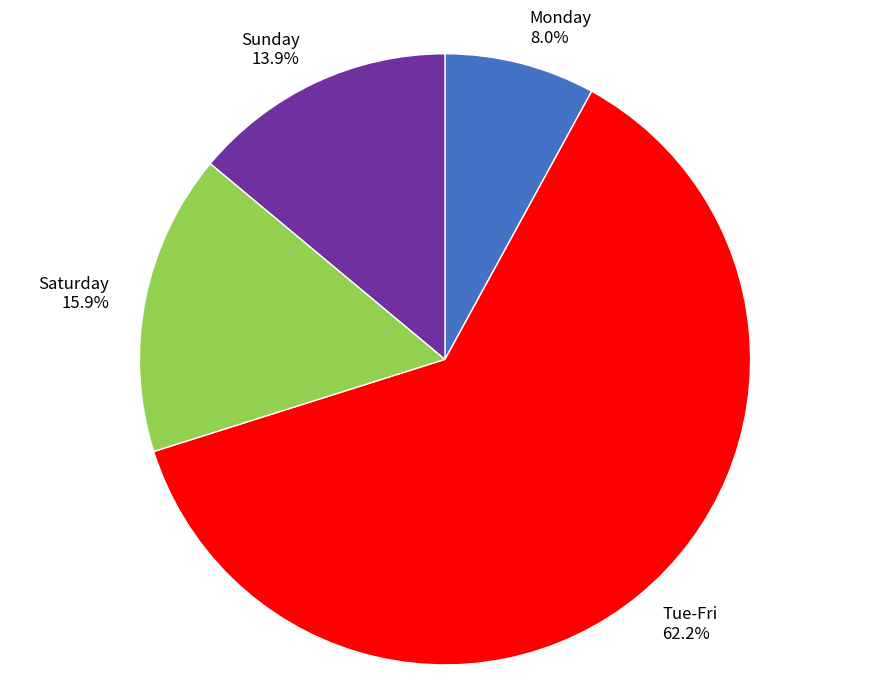

Is the sum of Tue-Fri and Saturday greater than half?

Yes